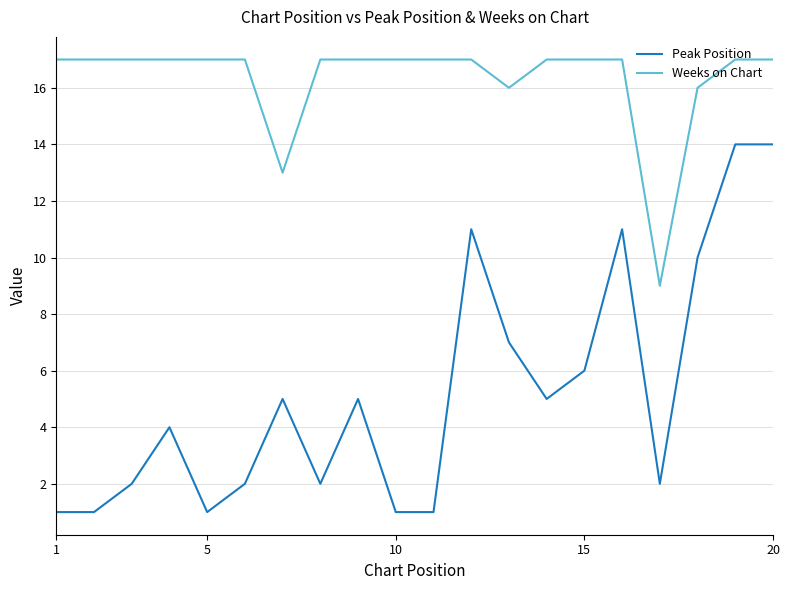

True or false: Peak Position and Weeks on Chart intersect in this chart.

False